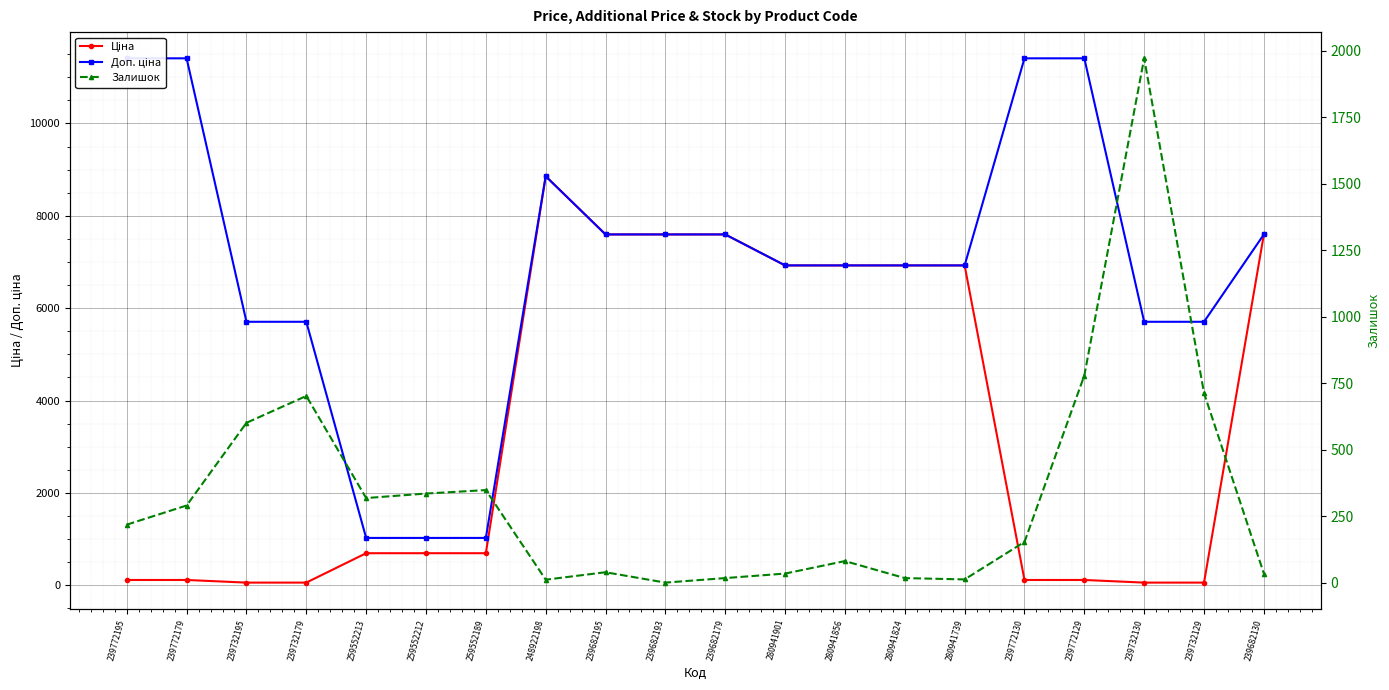

Reading left to right, list all the values displayed in this chart.

Ціна: 114.1	114.1	57.0	57.0	693.7	693.7	693.7	8856.7	7596.5	7596.5	7596.5	6925.7	6925.7	6925.7	6925.7	114.1	114.1	57.0	57.0	7596.5
Доп. ціна: 11410.0	11410.0	5705.0	5705.0	1024.6	1024.6	1024.6	8856.7	7596.5	7596.5	7596.5	6925.7	6925.7	6925.7	6925.7	11410.0	11410.0	5705.0	5705.0	7596.5
Залишок: 218.0	290.0	601.0	702.0	318.0	335.0	348.0	11.0	39.0	0.0	17.0	34.0	81.0	17.0	12.0	153.0	779.0	1972.0	713.0	34.0